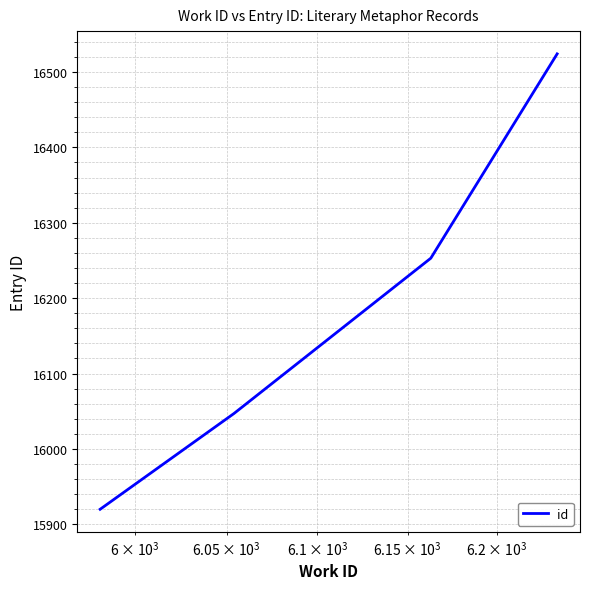

What is the minimum value shown in the chart?

15920